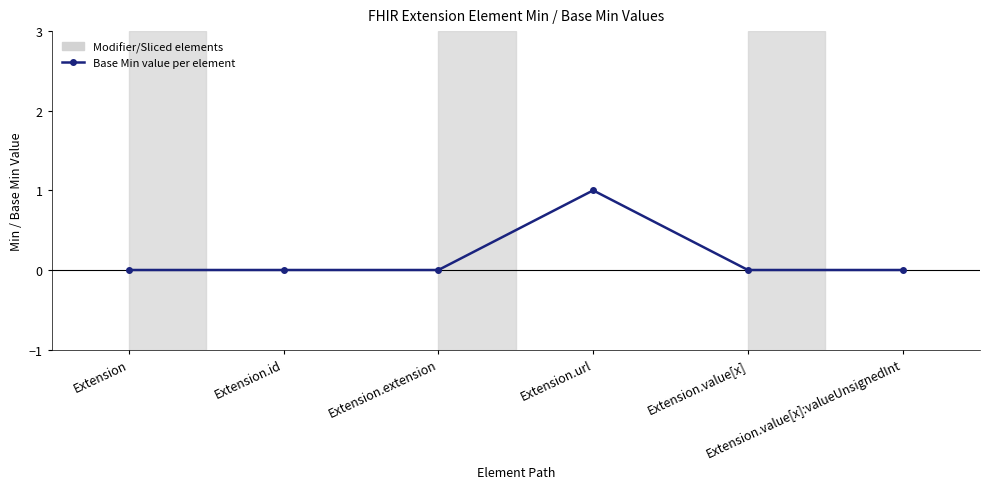

Is it true that the value at Extension.extension is 0?

True